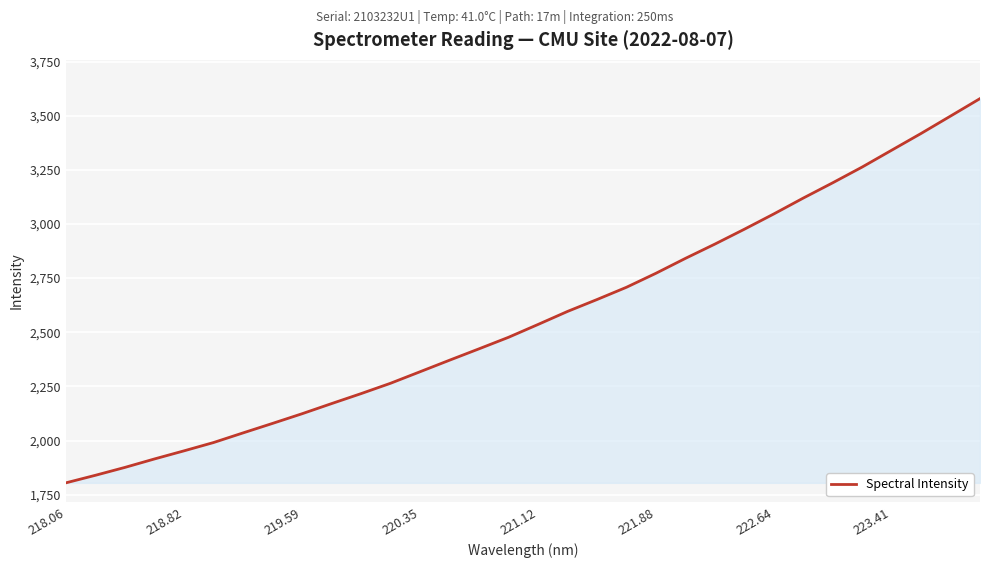

What is the greatest value displayed?

3578.7